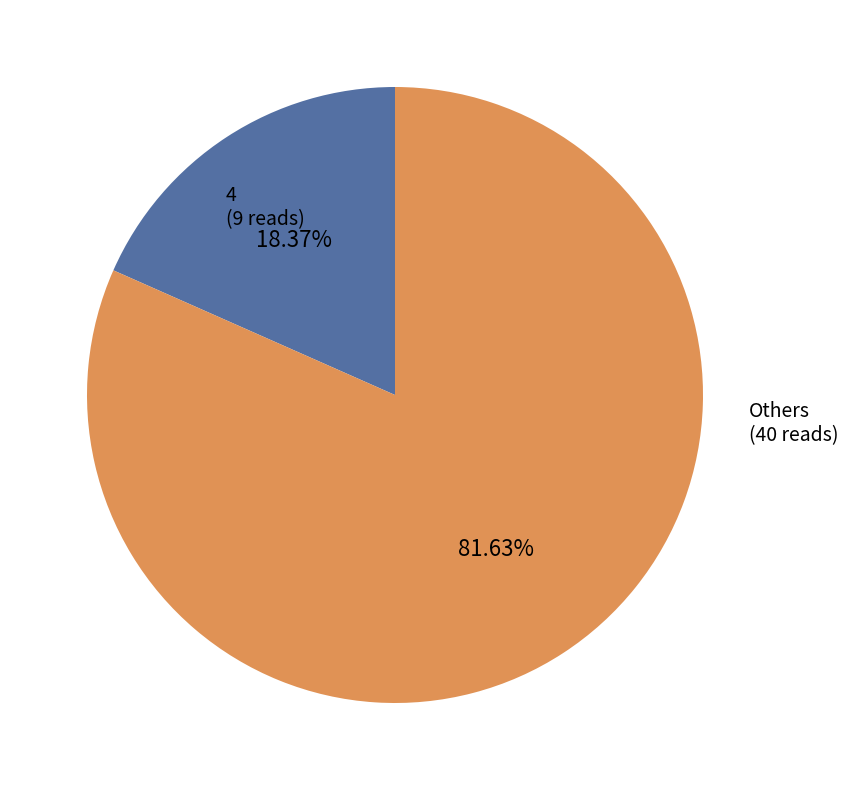

How many slices are in this pie chart?

2